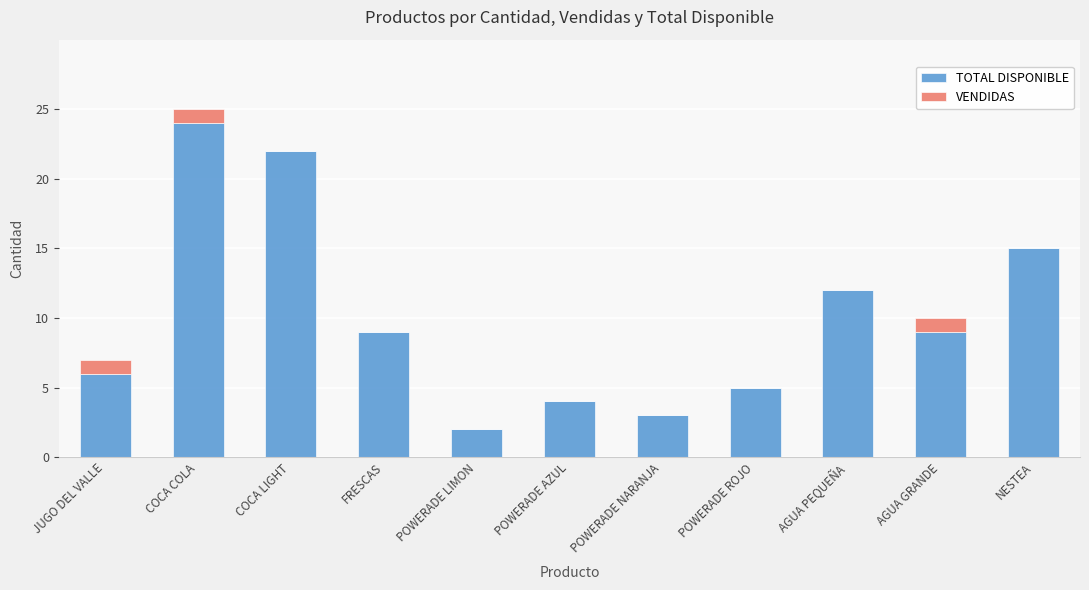

Reading left to right, list the values for the TOTAL DISPONIBLE series.

JUGO DEL VALLE=6	COCA COLA=24	COCA LIGHT=22	FRESCAS=9	POWERADE LIMON=2	POWERADE AZUL=4	POWERADE NARANJA=3	POWERADE ROJO=5	AGUA PEQUEÑA=12	AGUA GRANDE=9	NESTEA=15